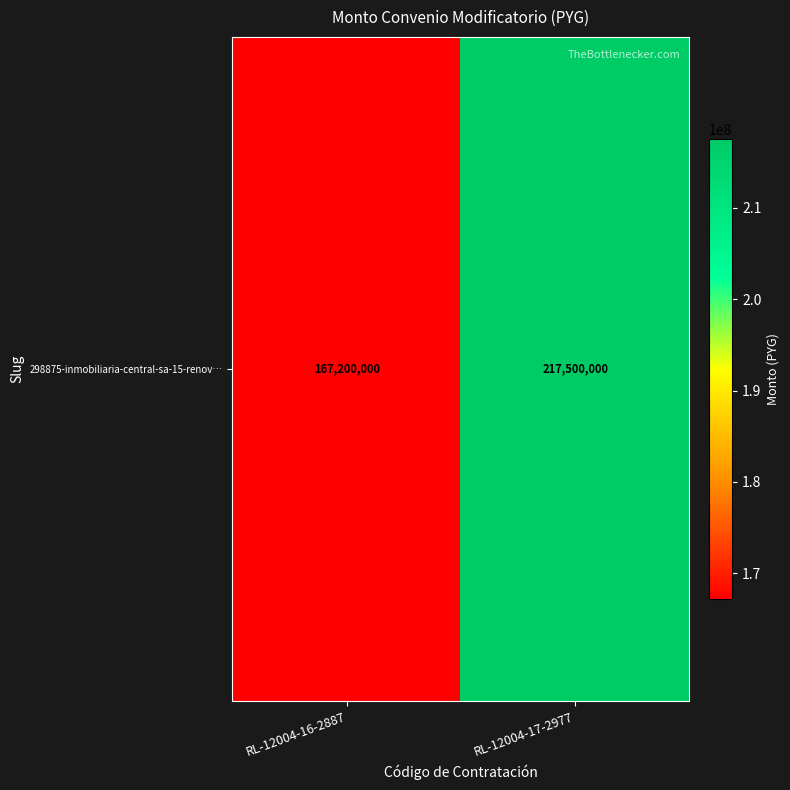

List the labels in order of value, smallest first.

RL-12004-16-2887, RL-12004-17-2977